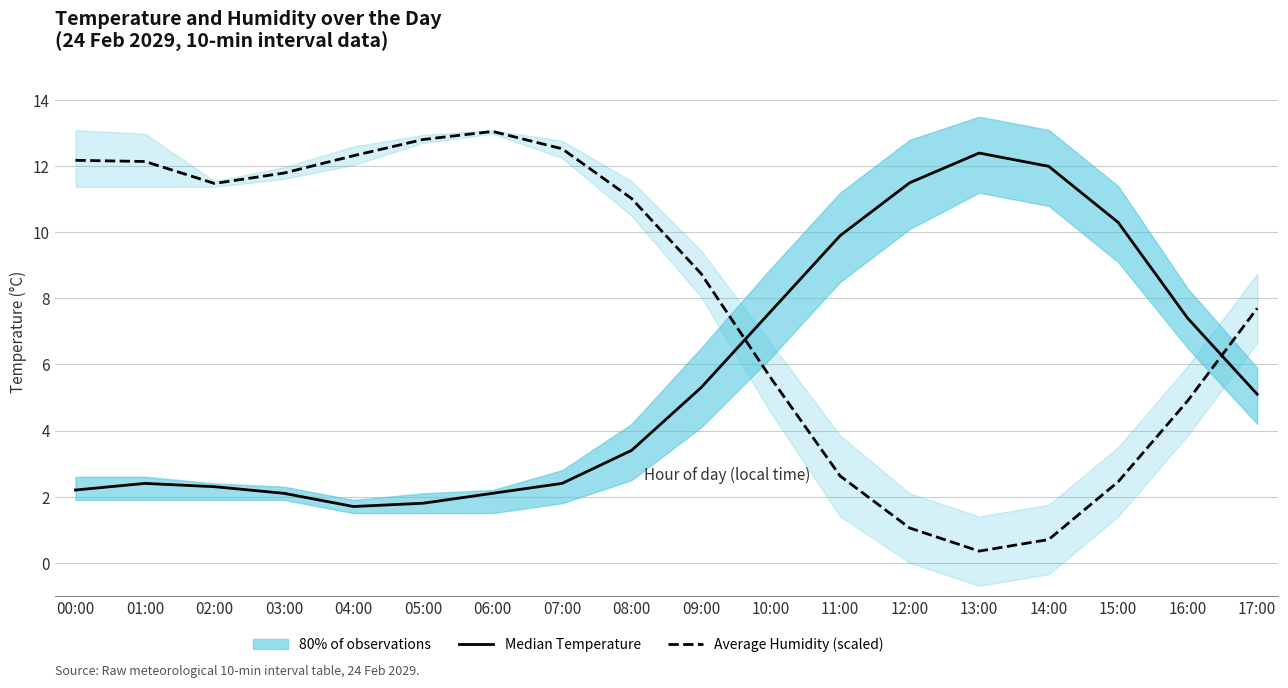

Which has a higher value, 01:00 or 12:00?

12:00